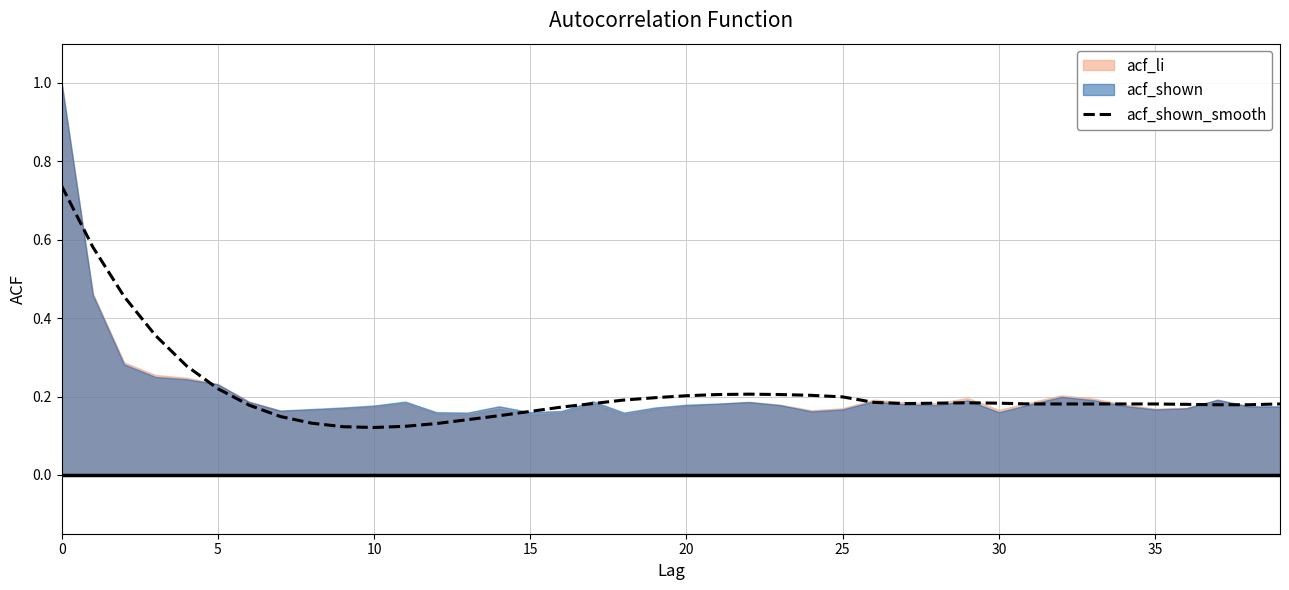

What is the minimum value shown in the chart?

0.1